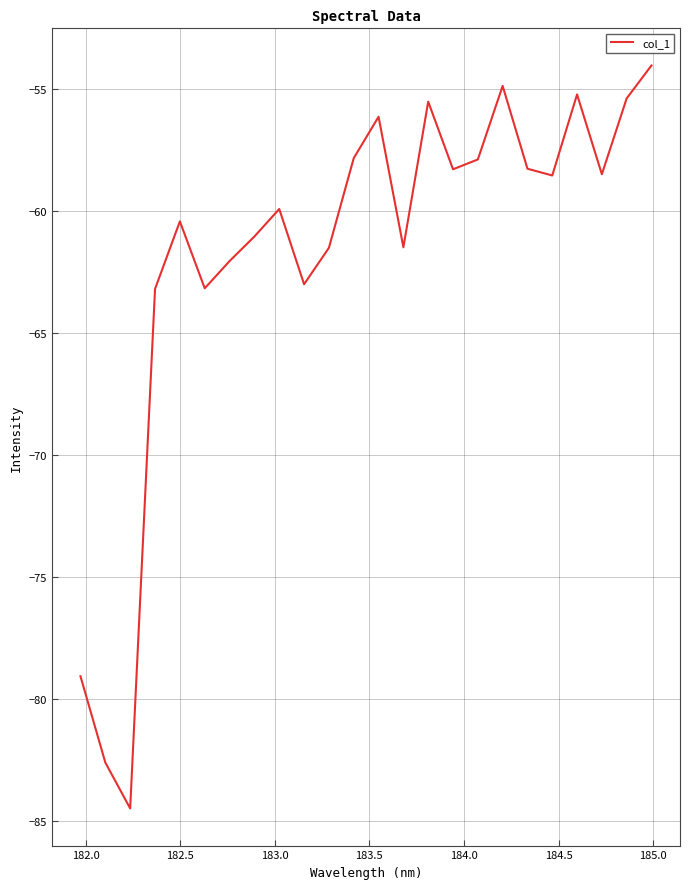

What is the smallest value displayed?

-84.5